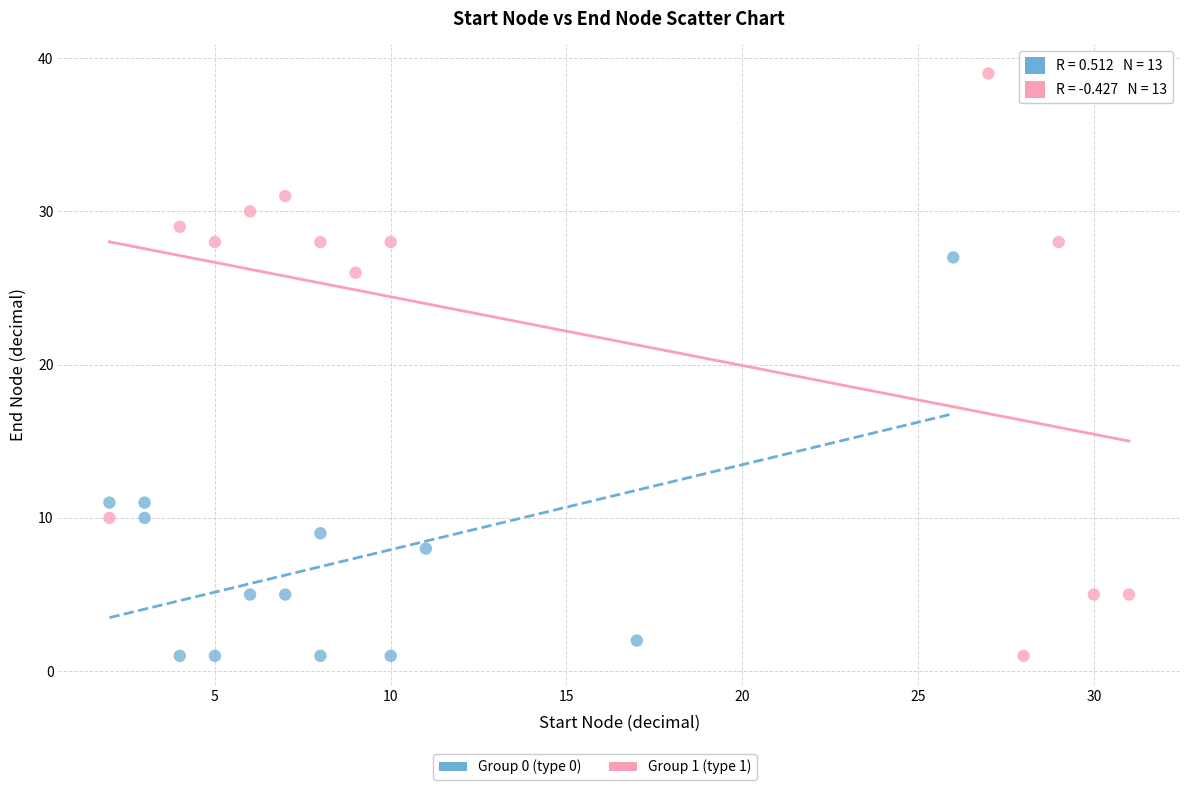

Which series contains the highest Y value?

Group 1 (type 1)